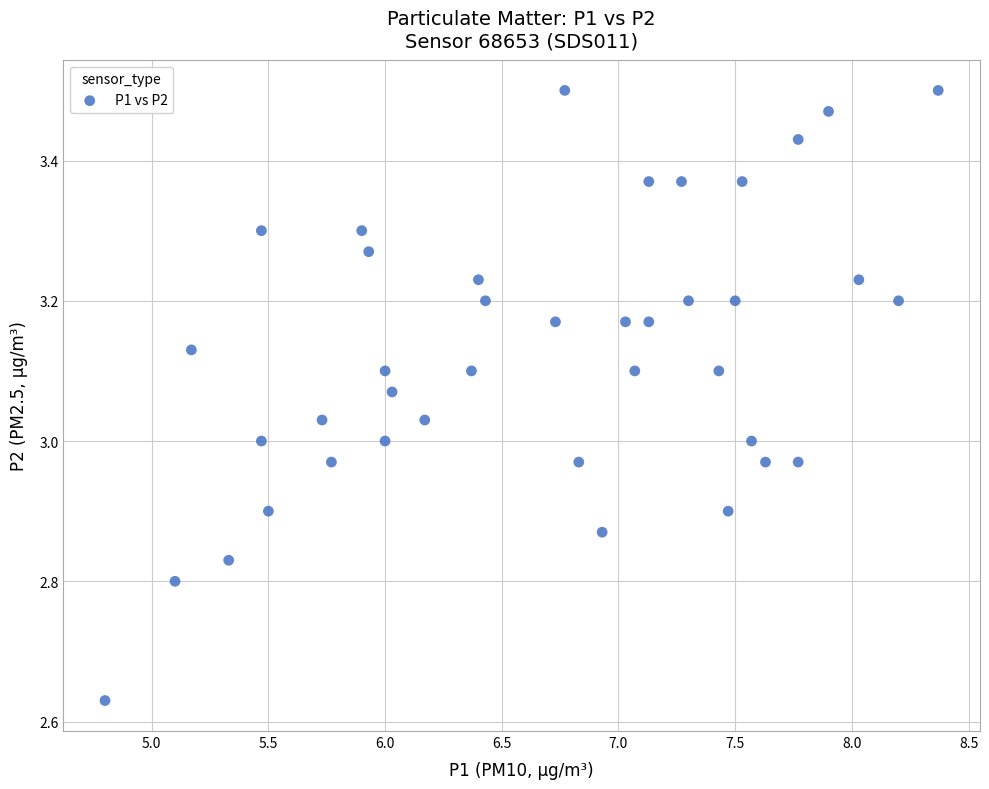

What is the range of X values (max minus min)?

3.6